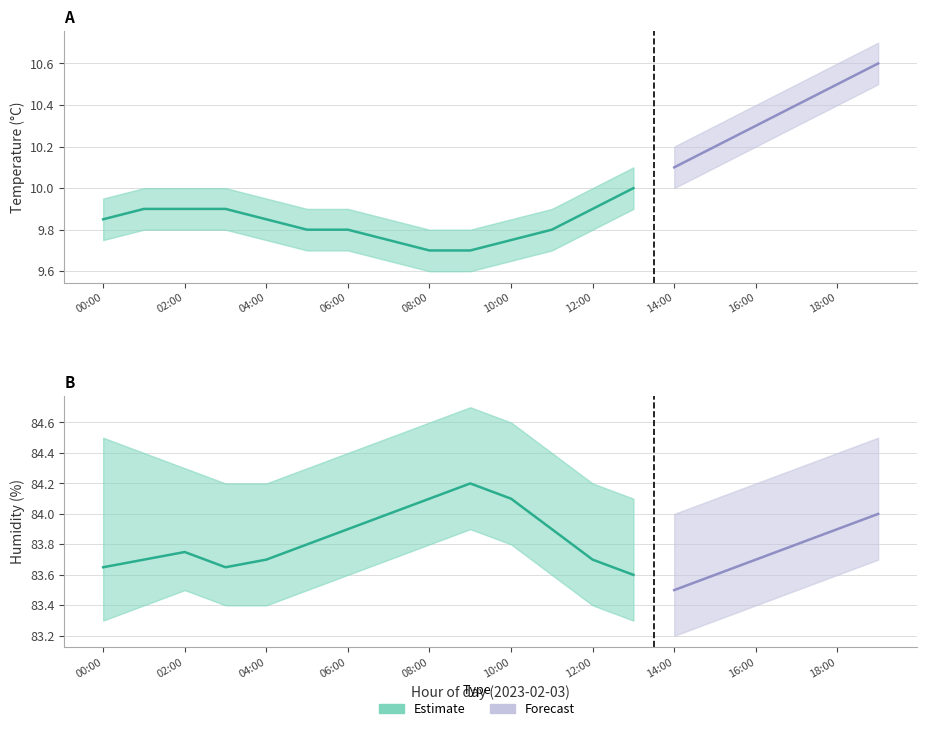

Which label corresponds to the largest value in the chart?

09:00